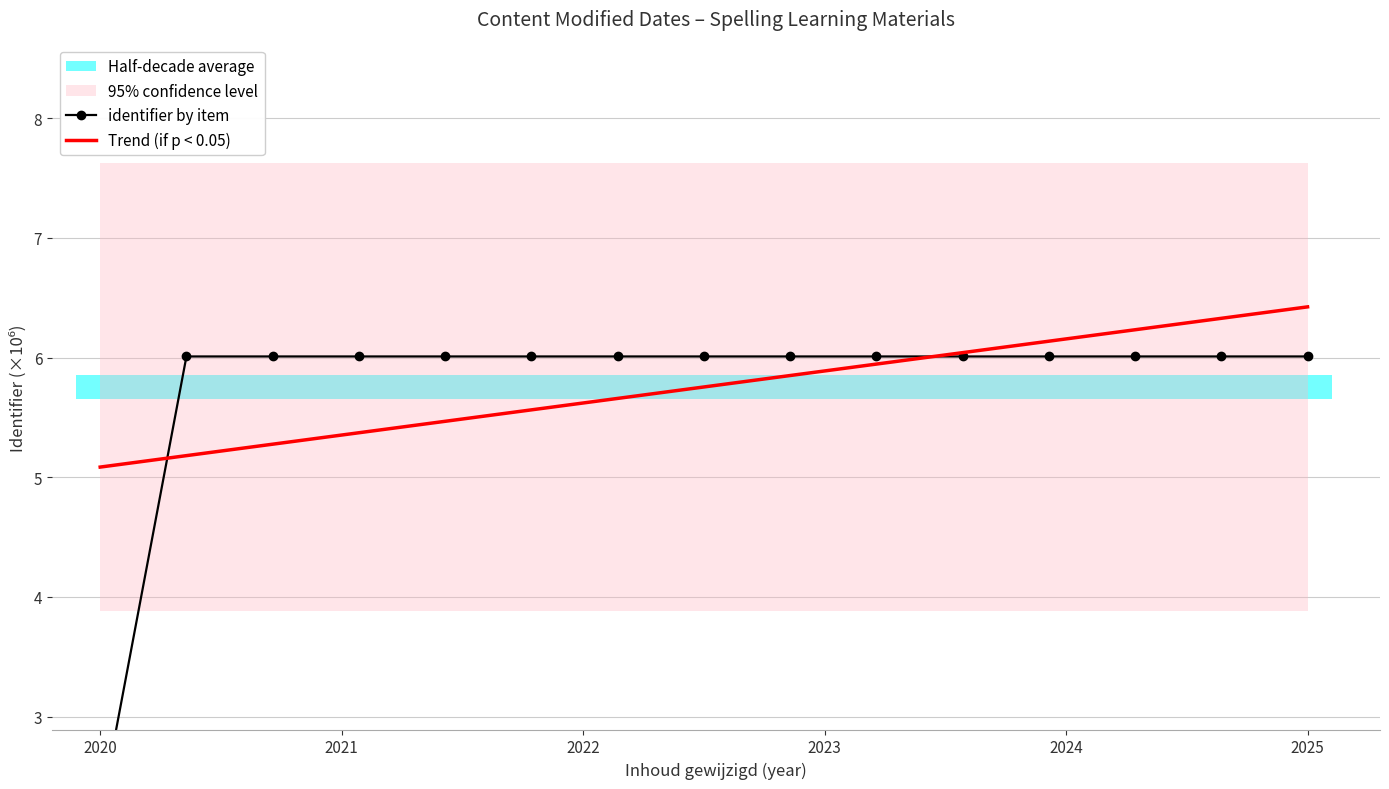

Is it true that Trend (if p < 0.05) equals 6.4 at 2025?

True